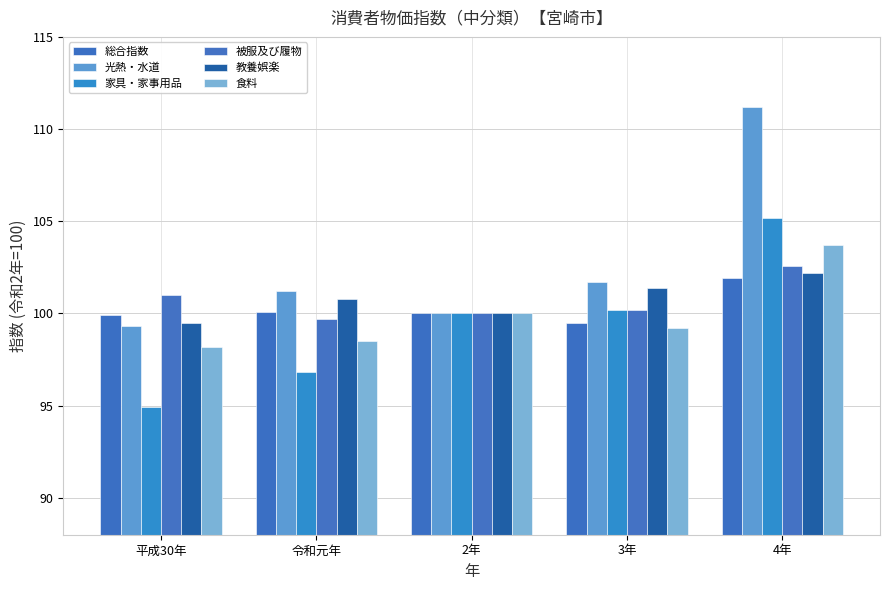

Between 平成30年 and 令和元年, which series saw the biggest shift?

光熱・水道